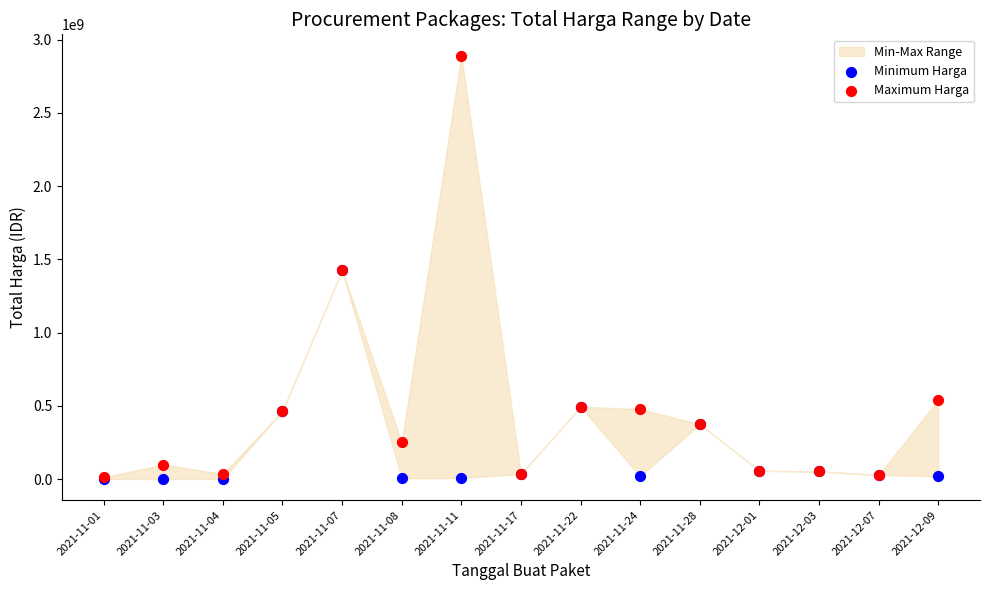

Which series reaches the maximum Y coordinate?

Maximum Harga